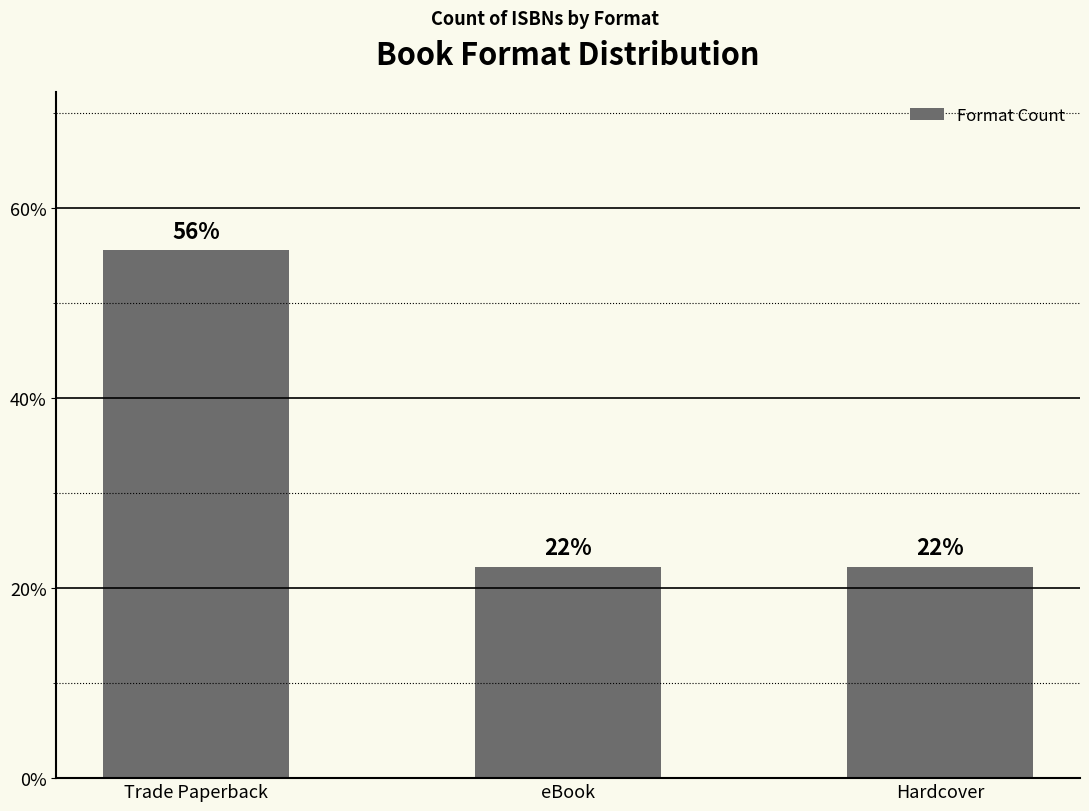

The value at eBook is 5.4. True or false?

False